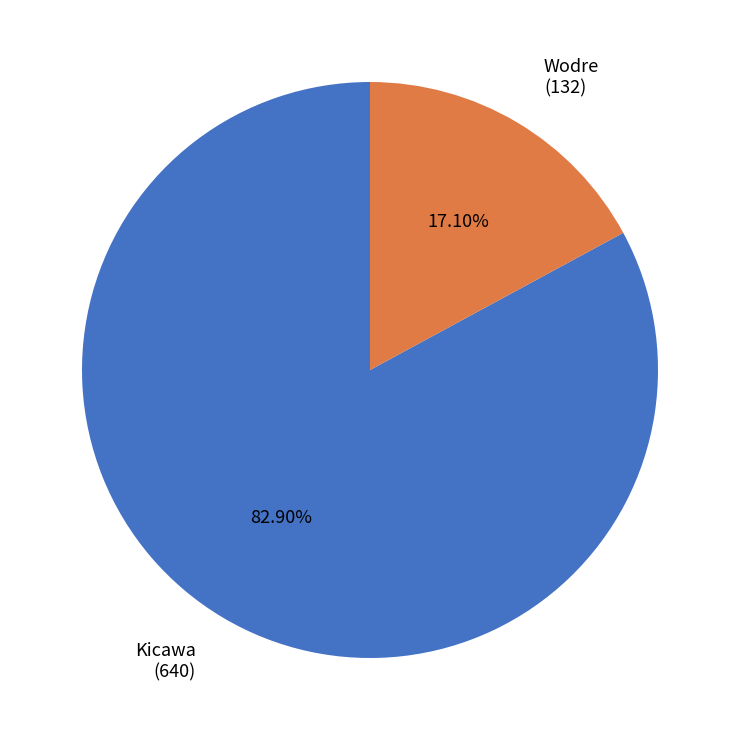

Combined, do Kicawa and Wodre account for over 50%?

Yes